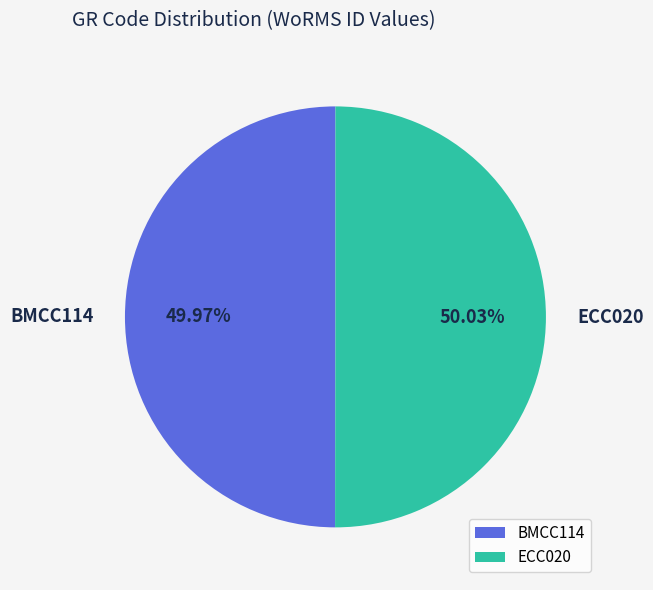

Is there a majority slice in this chart?

Yes